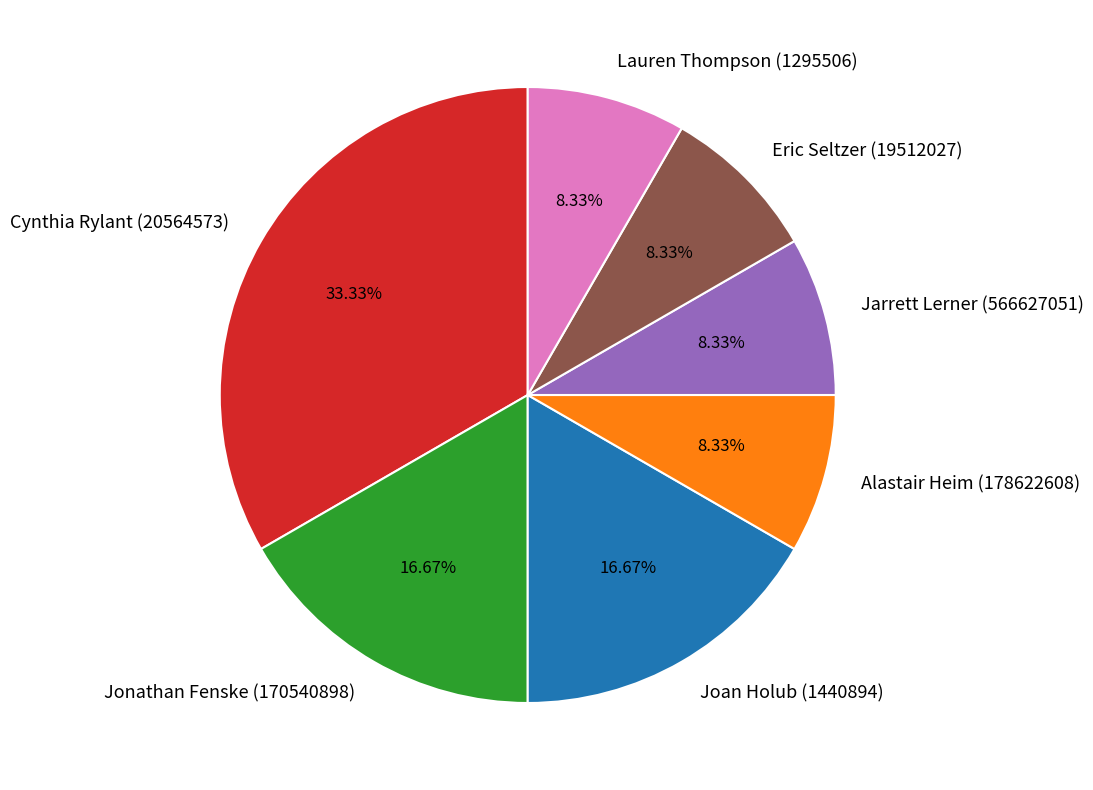

Between Alastair Heim (178622608) and Joan Holub (1440894), which is larger?

Joan Holub (1440894)